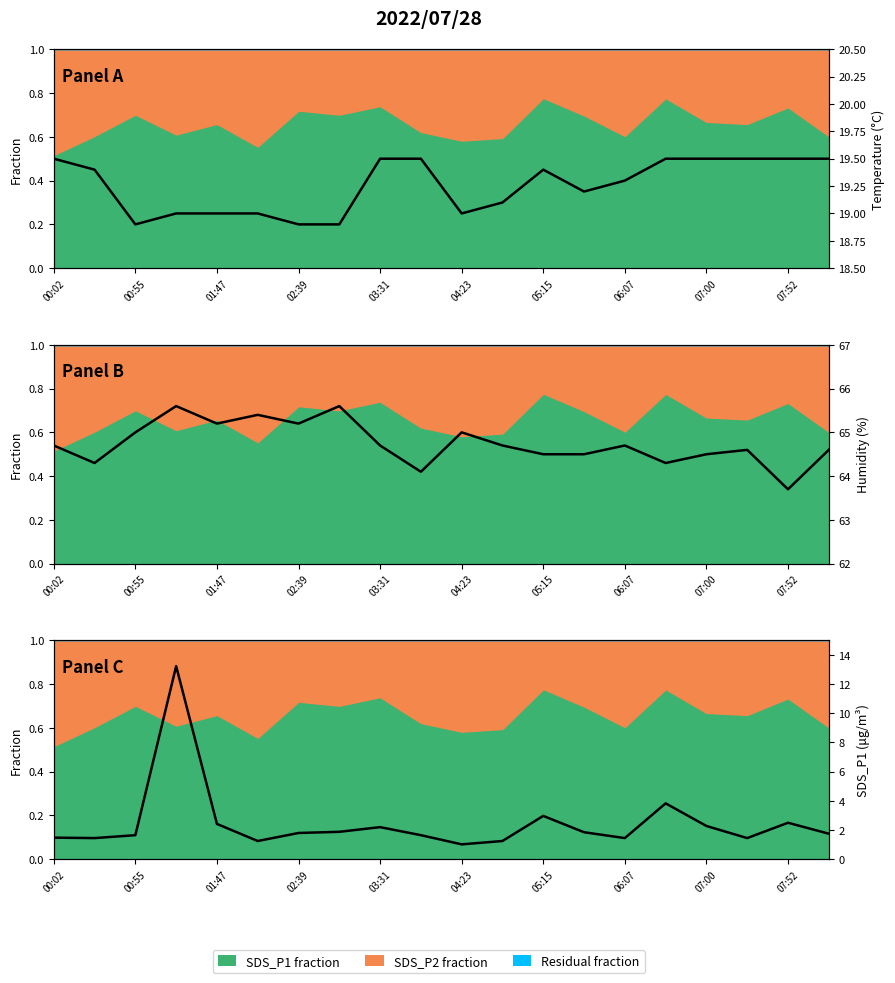

What is the minimum value for Temperature (°C)?

18.9